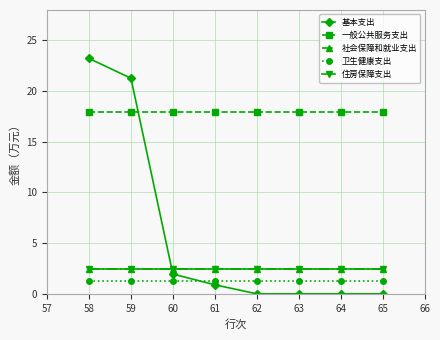

Between 59 and 60, which series saw the biggest shift?

基本支出